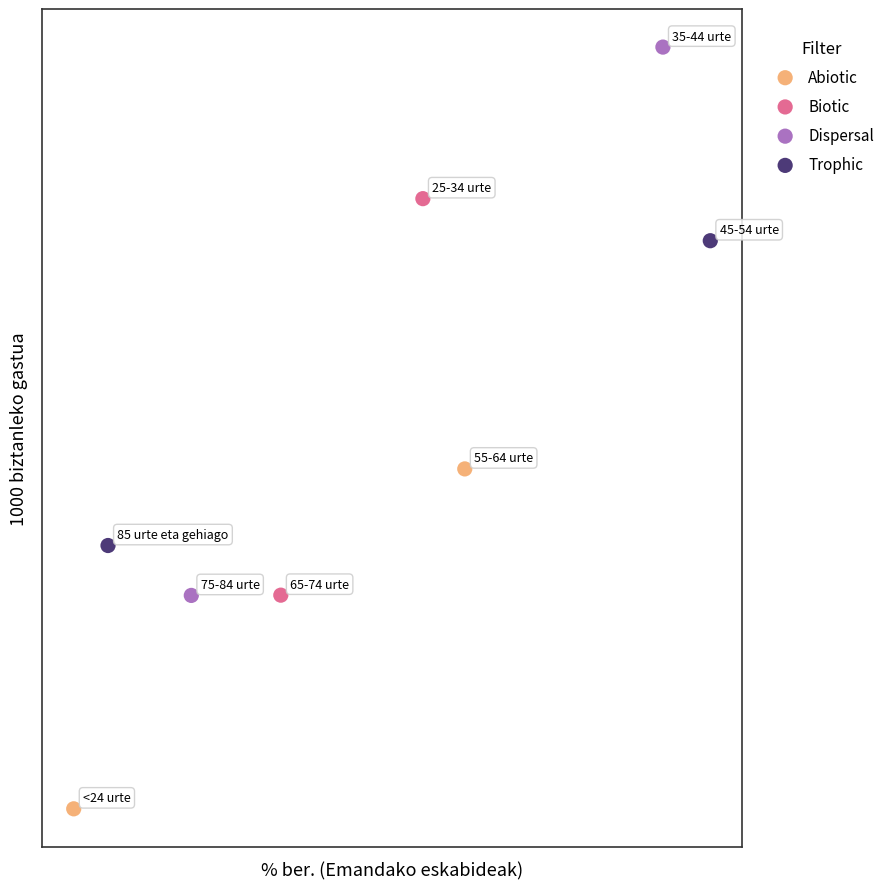

Which series has the largest Y range (max minus min)?

Dispersal